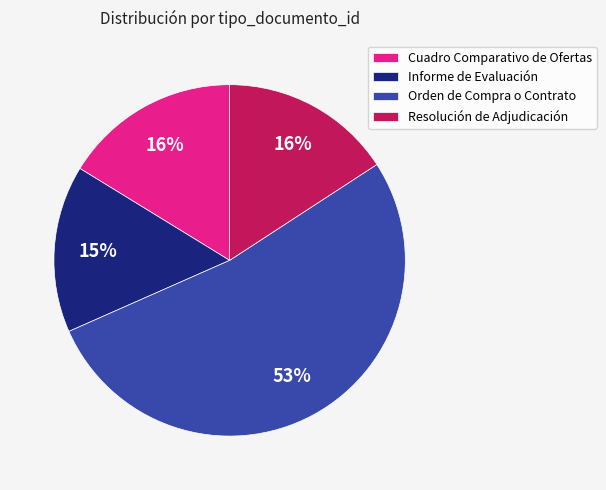

To the nearest percent, what is the average slice percentage?

25%